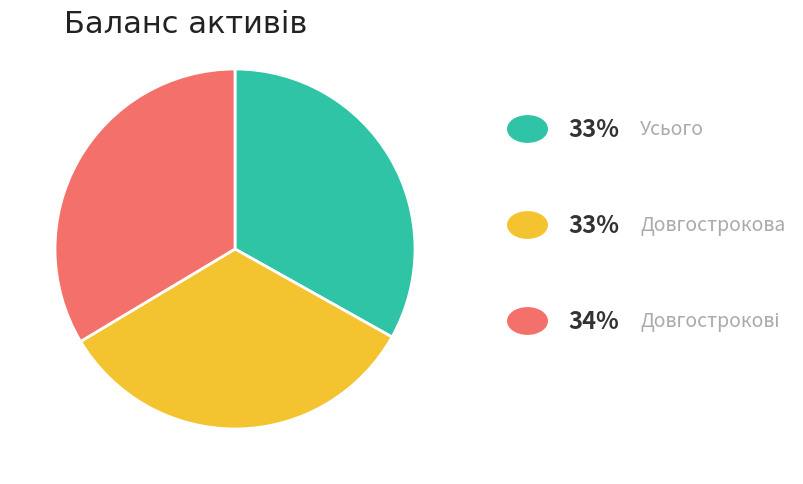

Is there any slice that represents more than half of the pie?

No